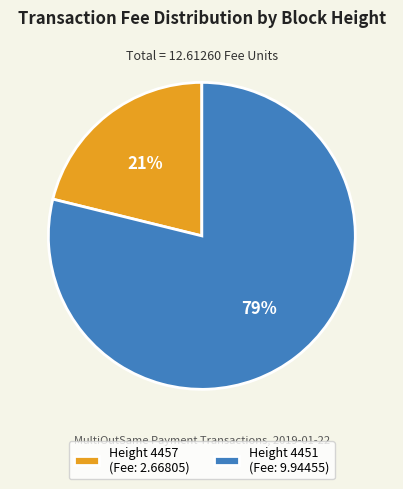

Between Height 4457 (Fee: 2.66805) and Height 4451 (Fee: 9.94455), which is larger?

Height 4451 (Fee: 9.94455)